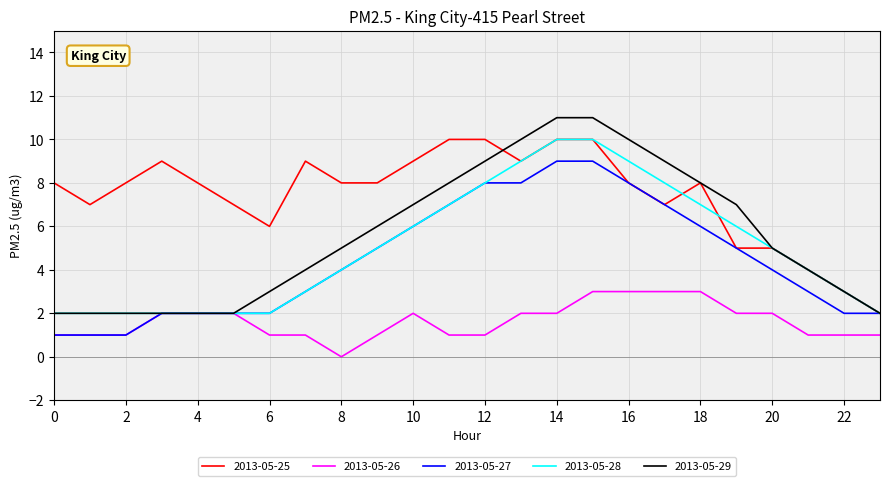

Which series has the largest range (max minus min)?

2013-05-29